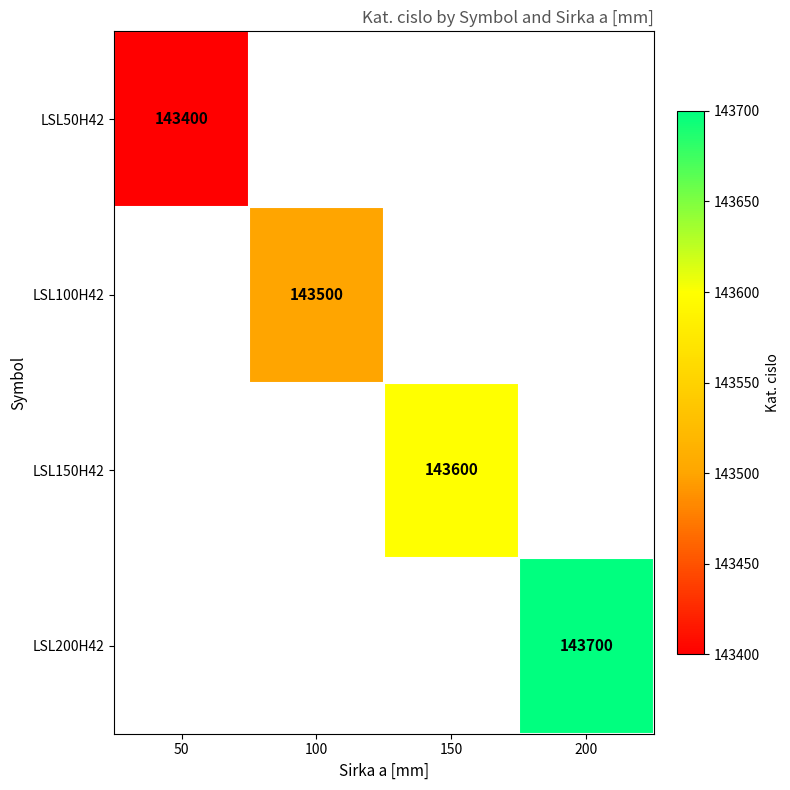

Is the value of LSL100H42 at 100 greater than the value of LSL200H42 at 200?

No